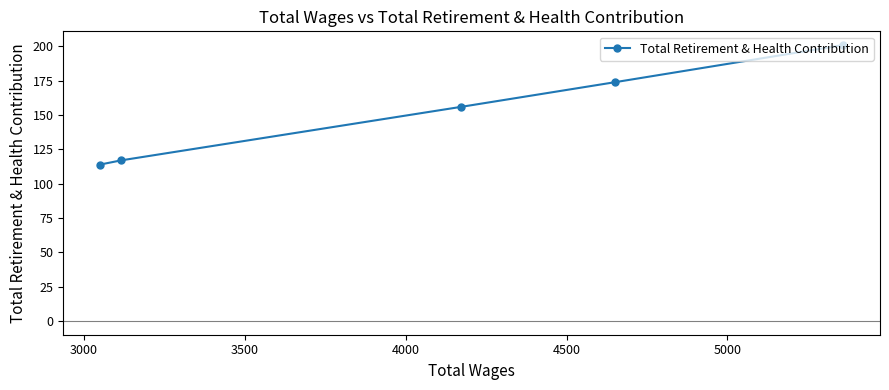

What is the maximum value shown in the chart?

201